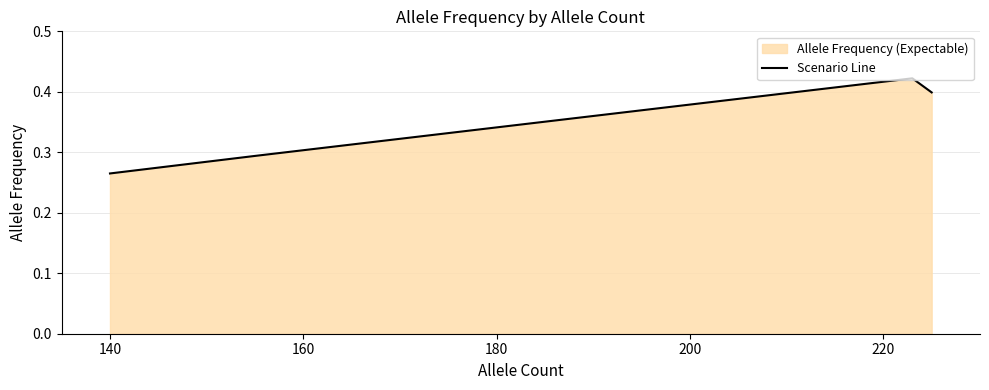

True or false: the data has more than 2 interior local peaks.

False